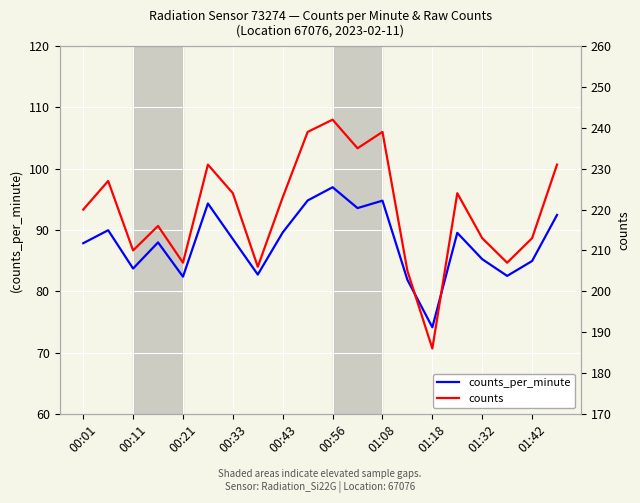

Is this an area chart (filled region under the line)?

No